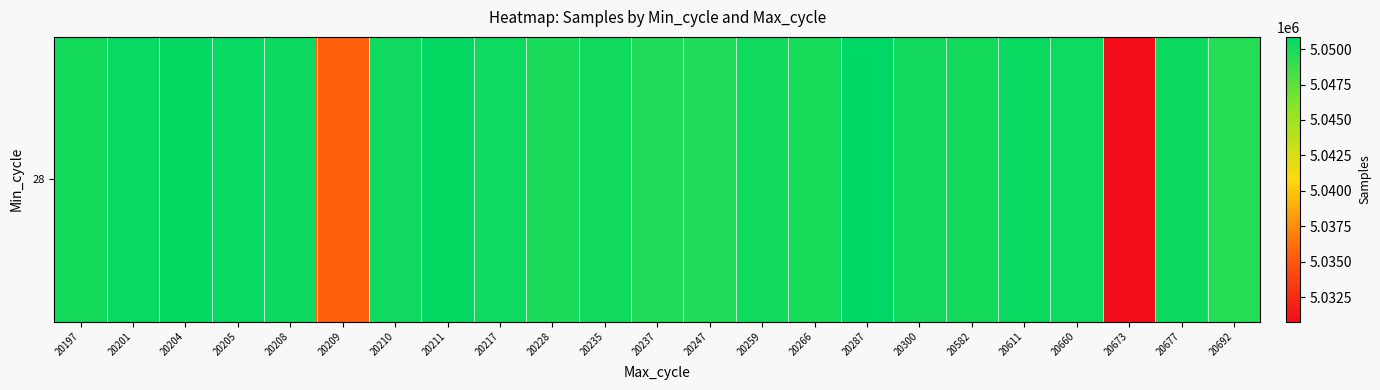

What is the greatest value displayed?

5050858